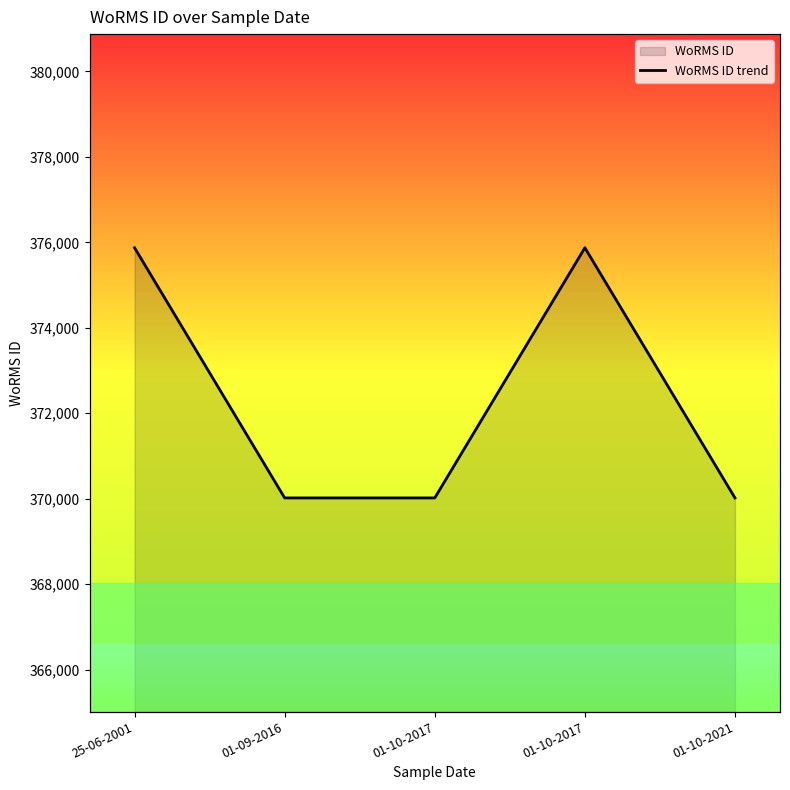

Reading right to left, extract all data points from this chart.

01-10-2021=370019	01-10-2017=375874	01-10-2017=370019	01-09-2016=370019	25-06-2001=375874